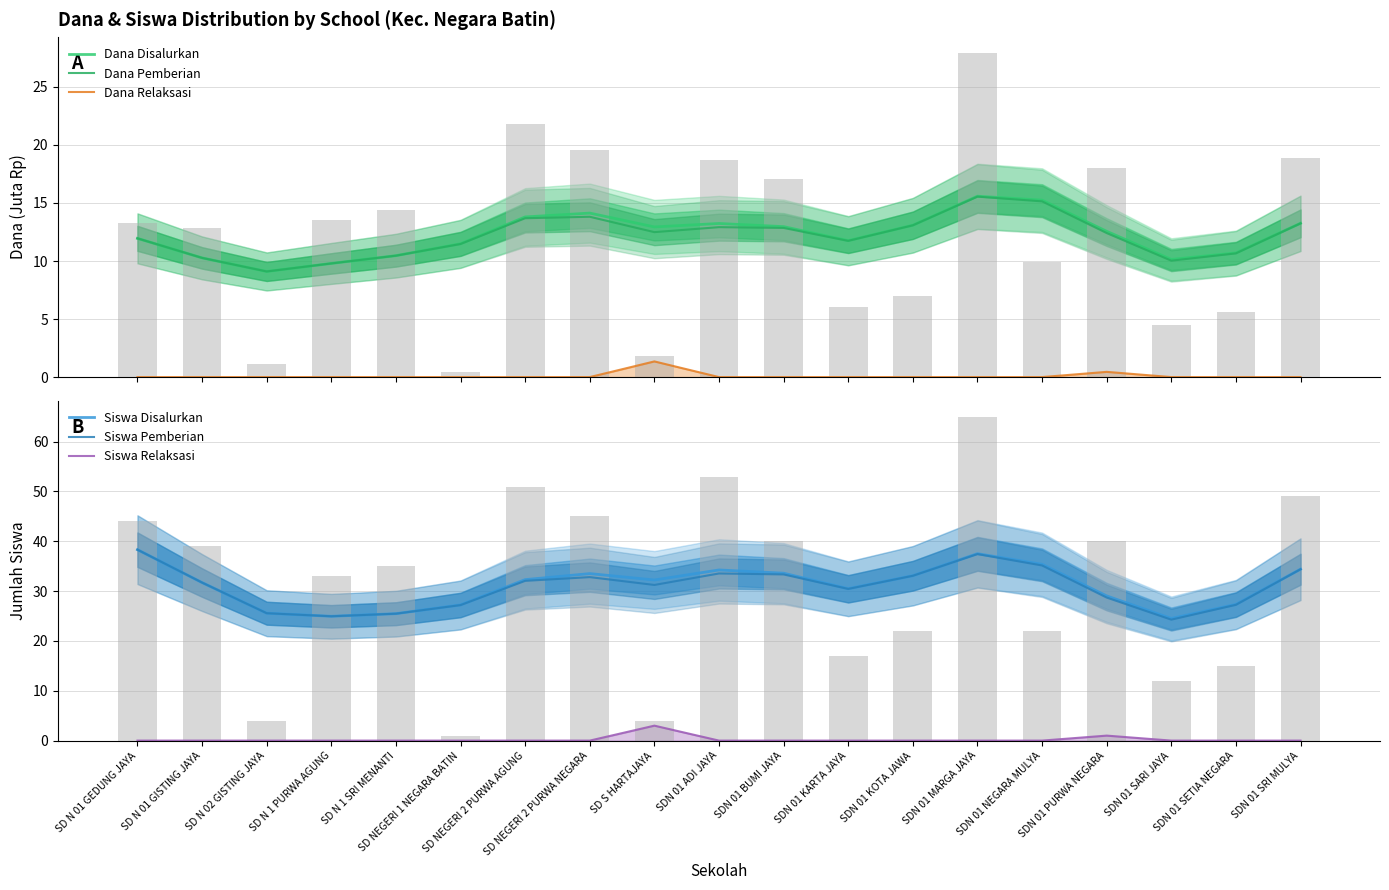

Reading left to right, what are all the values shown in this chart?

Dana Disalurkan: SD N 01 GEDUNG JAYA=12.0	SD N 01 GISTING JAYA=10.3	SD N 02 GISTING JAYA=9.1	SD N 1 PURWA AGUNG=9.8	SD N 1 SRI MENANTI=10.5	SD NEGERI 1 NEGARA BATIN=11.5	SD NEGERI 2 PURWA AGUNG=13.8	SD NEGERI 2 PURWA NEGARA=14.1	SD S HARTAJAYA=12.9	SDN 01 ADI JAYA=13.2	SDN 01 BUMI JAYA=13.0	SDN 01 KARTA JAYA=11.8	SDN 01 KOTA JAWA=13.1	SDN 01 MARGA JAYA=15.6	SDN 01 NEGARA MULYA=15.2	SDN 01 PURWA NEGARA=12.6	SDN 01 SARI JAYA=10.1	SDN 01 SETIA NEGARA=10.7	SDN 01 SRI MULYA=13.3
Dana Pemberian: SD N 01 GEDUNG JAYA=12.0	SD N 01 GISTING JAYA=10.3	SD N 02 GISTING JAYA=9.1	SD N 1 PURWA AGUNG=9.8	SD N 1 SRI MENANTI=10.5	SD NEGERI 1 NEGARA BATIN=11.5	SD NEGERI 2 PURWA AGUNG=13.7	SD NEGERI 2 PURWA NEGARA=13.8	SD S HARTAJAYA=12.5	SDN 01 ADI JAYA=12.9	SDN 01 BUMI JAYA=12.9	SDN 01 KARTA JAYA=11.7	SDN 01 KOTA JAWA=13.1	SDN 01 MARGA JAYA=15.5	SDN 01 NEGARA MULYA=15.1	SDN 01 PURWA NEGARA=12.4	SDN 01 SARI JAYA=10.0	SDN 01 SETIA NEGARA=10.7	SDN 01 SRI MULYA=13.2
Dana Relaksasi: SD N 01 GEDUNG JAYA=0.0	SD N 01 GISTING JAYA=0.0	SD N 02 GISTING JAYA=0.0	SD N 1 PURWA AGUNG=0.0	SD N 1 SRI MENANTI=0.0	SD NEGERI 1 NEGARA BATIN=0.0	SD NEGERI 2 PURWA AGUNG=0.0	SD NEGERI 2 PURWA NEGARA=0.0	SD S HARTAJAYA=1.4	SDN 01 ADI JAYA=0.0	SDN 01 BUMI JAYA=0.0	SDN 01 KARTA JAYA=0.0	SDN 01 KOTA JAWA=0.0	SDN 01 MARGA JAYA=0.0	SDN 01 NEGARA MULYA=0.0	SDN 01 PURWA NEGARA=0.5	SDN 01 SARI JAYA=0.0	SDN 01 SETIA NEGARA=0.0	SDN 01 SRI MULYA=0.0
Siswa Disalurkan: SD N 01 GEDUNG JAYA=38.3	SD N 01 GISTING JAYA=31.7	SD N 02 GISTING JAYA=25.6	SD N 1 PURWA AGUNG=25.0	SD N 1 SRI MENANTI=25.5	SD NEGERI 1 NEGARA BATIN=27.2	SD NEGERI 2 PURWA AGUNG=32.3	SD NEGERI 2 PURWA NEGARA=33.5	SD S HARTAJAYA=32.2	SDN 01 ADI JAYA=34.3	SDN 01 BUMI JAYA=33.6	SDN 01 KARTA JAYA=30.5	SDN 01 KOTA JAWA=33.1	SDN 01 MARGA JAYA=37.5	SDN 01 NEGARA MULYA=35.4	SDN 01 PURWA NEGARA=29.0	SDN 01 SARI JAYA=24.5	SDN 01 SETIA NEGARA=27.3	SDN 01 SRI MULYA=34.4
Siswa Pemberian: SD N 01 GEDUNG JAYA=38.3	SD N 01 GISTING JAYA=31.7	SD N 02 GISTING JAYA=25.6	SD N 1 PURWA AGUNG=25.0	SD N 1 SRI MENANTI=25.5	SD NEGERI 1 NEGARA BATIN=27.2	SD NEGERI 2 PURWA AGUNG=32.1	SD NEGERI 2 PURWA NEGARA=32.8	SD S HARTAJAYA=31.2	SDN 01 ADI JAYA=33.5	SDN 01 BUMI JAYA=33.4	SDN 01 KARTA JAYA=30.4	SDN 01 KOTA JAWA=33.1	SDN 01 MARGA JAYA=37.4	SDN 01 NEGARA MULYA=35.2	SDN 01 PURWA NEGARA=28.7	SDN 01 SARI JAYA=24.3	SDN 01 SETIA NEGARA=27.3	SDN 01 SRI MULYA=34.4
Siswa Relaksasi: SD N 01 GEDUNG JAYA=0.0	SD N 01 GISTING JAYA=0.0	SD N 02 GISTING JAYA=0.0	SD N 1 PURWA AGUNG=0.0	SD N 1 SRI MENANTI=0.0	SD NEGERI 1 NEGARA BATIN=0.0	SD NEGERI 2 PURWA AGUNG=0.0	SD NEGERI 2 PURWA NEGARA=0.0	SD S HARTAJAYA=3.0	SDN 01 ADI JAYA=0.0	SDN 01 BUMI JAYA=0.0	SDN 01 KARTA JAYA=0.0	SDN 01 KOTA JAWA=0.0	SDN 01 MARGA JAYA=0.0	SDN 01 NEGARA MULYA=0.0	SDN 01 PURWA NEGARA=1.0	SDN 01 SARI JAYA=0.0	SDN 01 SETIA NEGARA=0.0	SDN 01 SRI MULYA=0.0